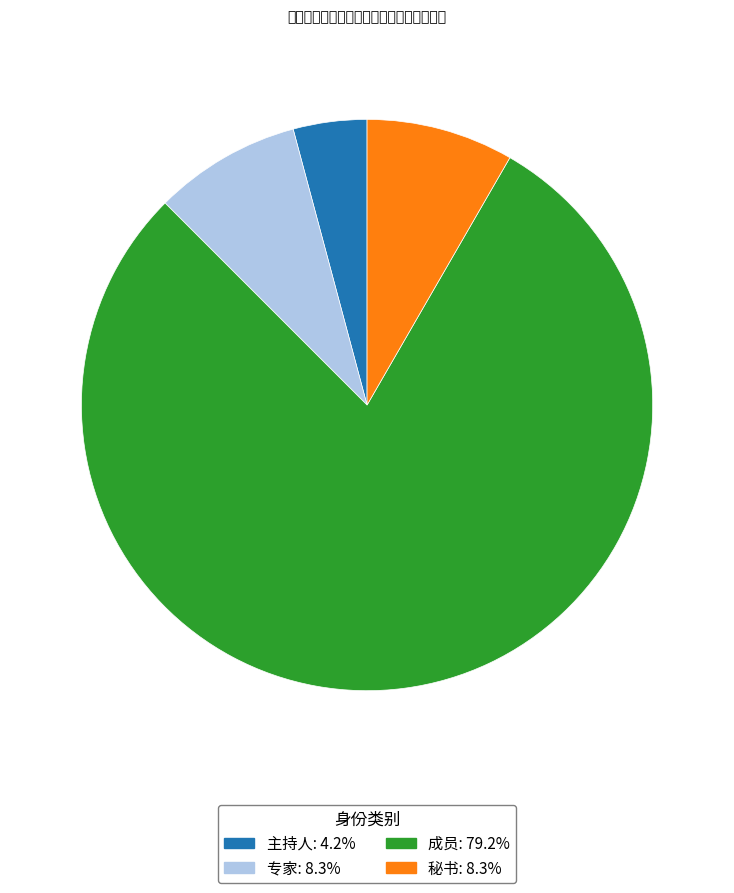

Approximately how many times larger is the value at 主持人: 4.2% compared to 秘书: 8.3%?

0.5